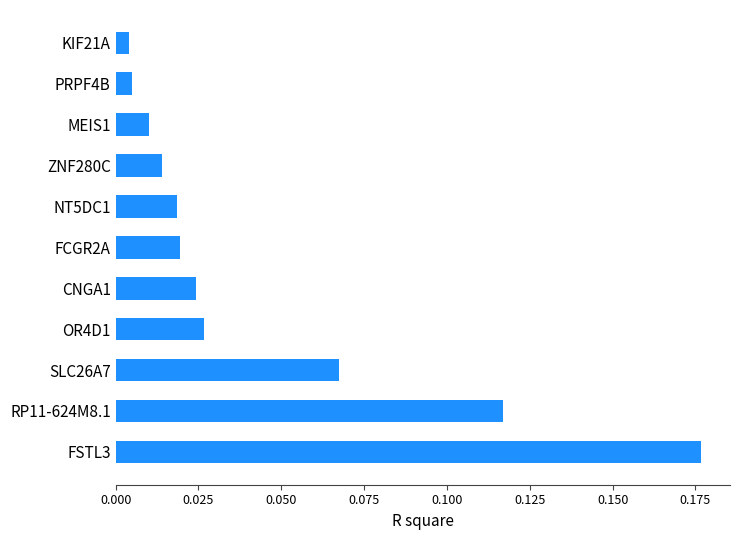

What is the sum of all values?

0.5